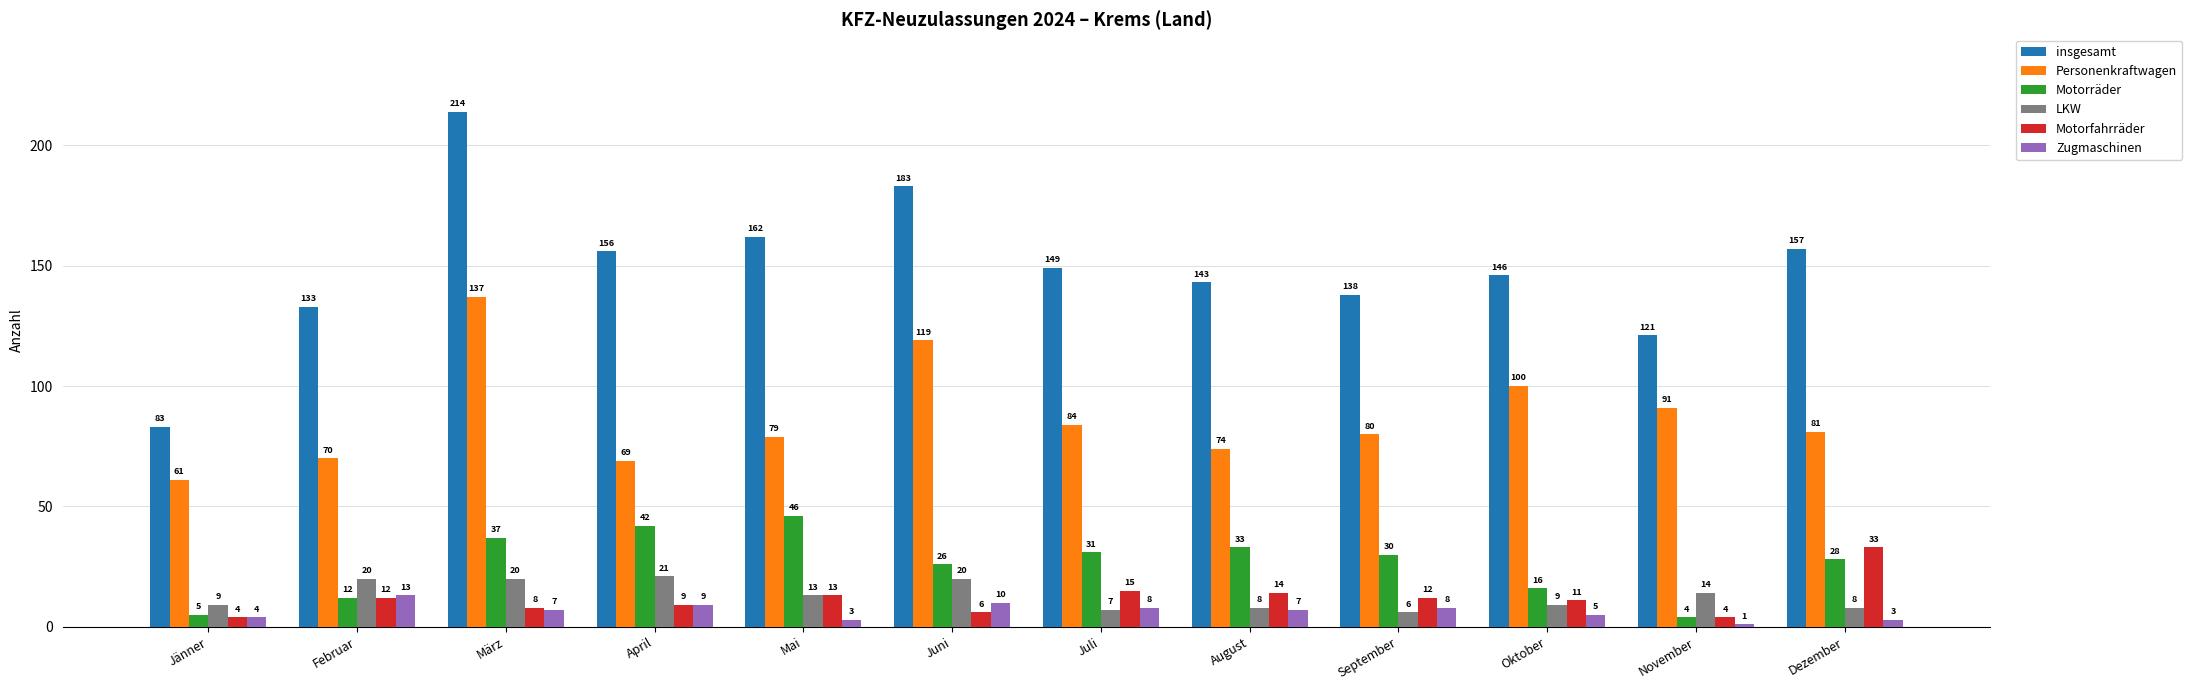

What position from the right is Jänner?

12